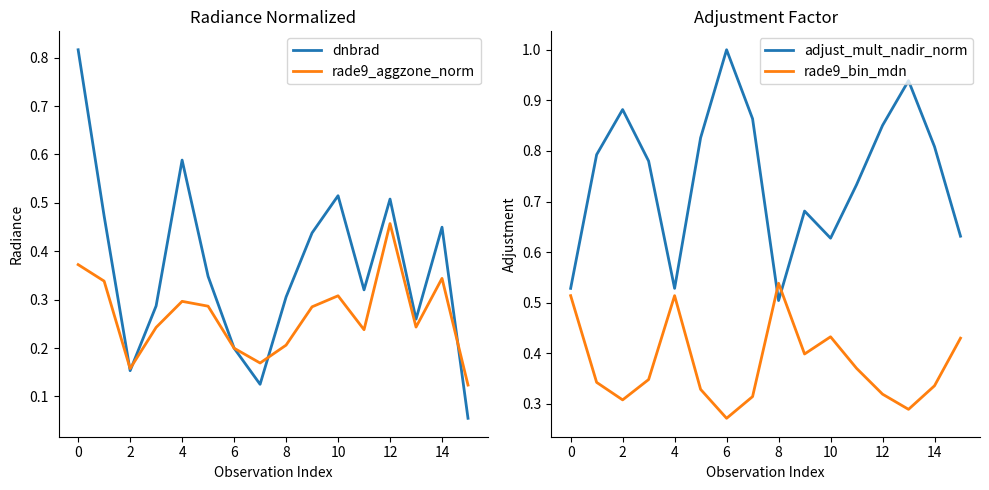

What is the greatest value displayed?

1.0